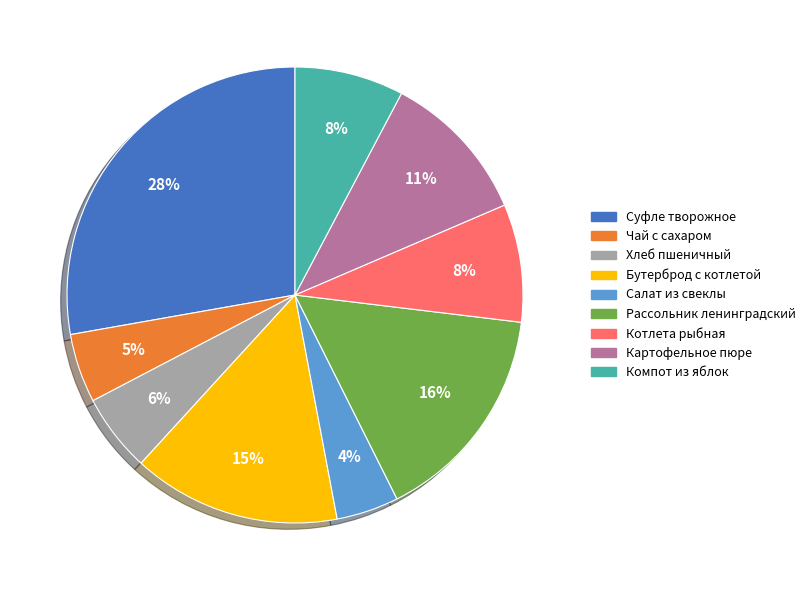

To the nearest percent, what portion does Компот из яблок represent?

8%